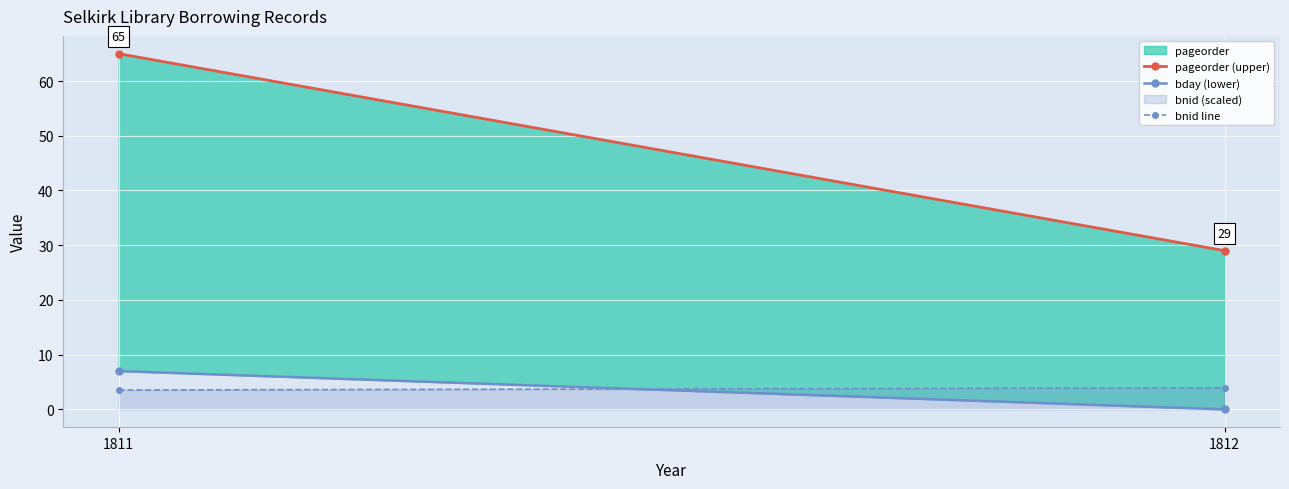

Reading right to left, list all the values displayed in this chart.

pageorder (upper): 1812=29.0	1811=65.0
bday (lower): 1812=0.0	1811=7.0
bnid line: 1812=3.9	1811=3.5